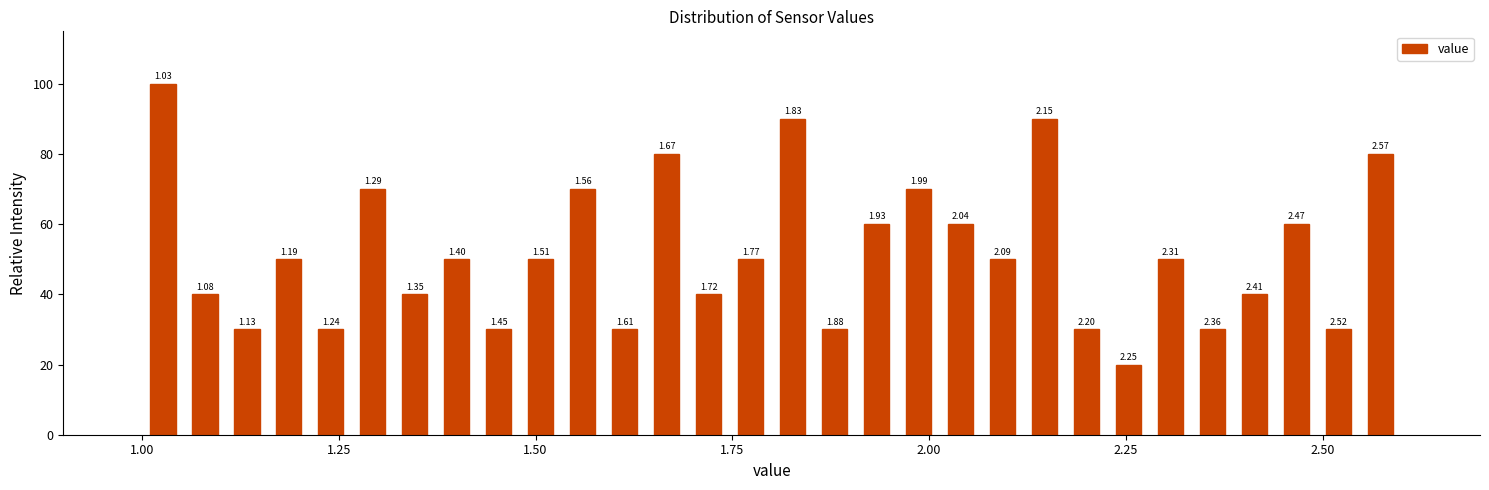

Around what value on the x-axis is the tallest bar? Give the approximate position of its centre, as read against the axis.

1.05